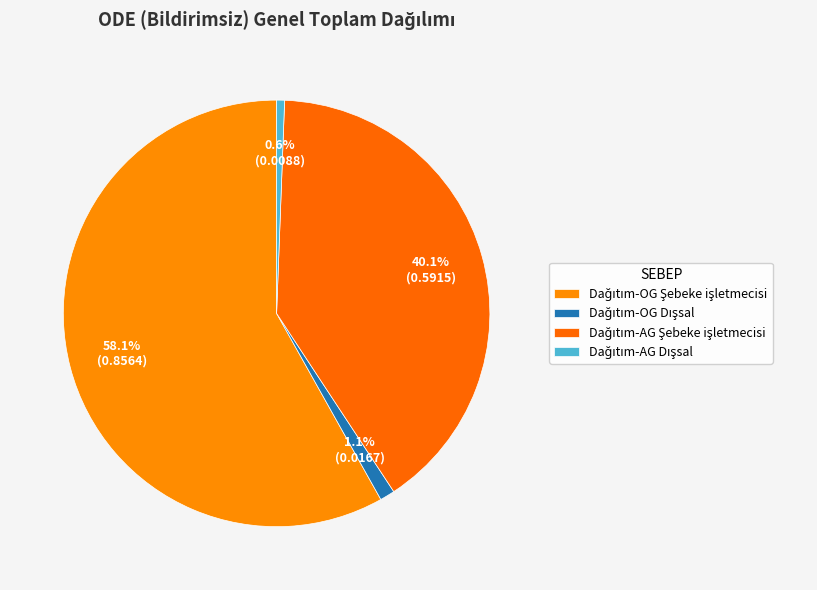

What is the majority slice?

Dağıtım-OG Şebeke işletmecisi